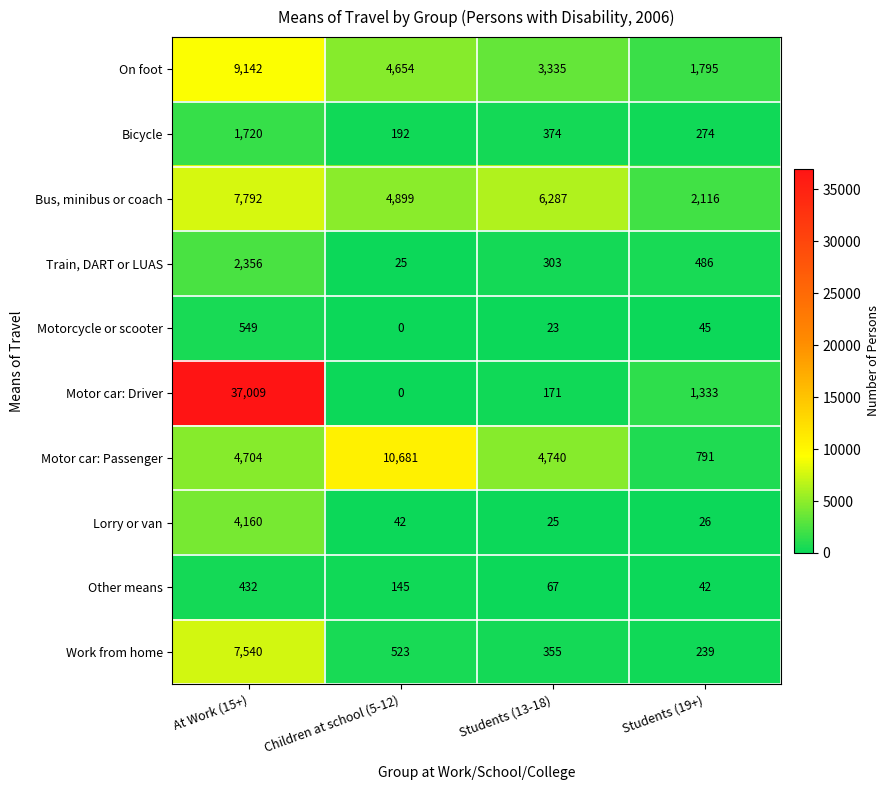

The value of Bicycle at At Work (15+) is 2853. True or false?

False